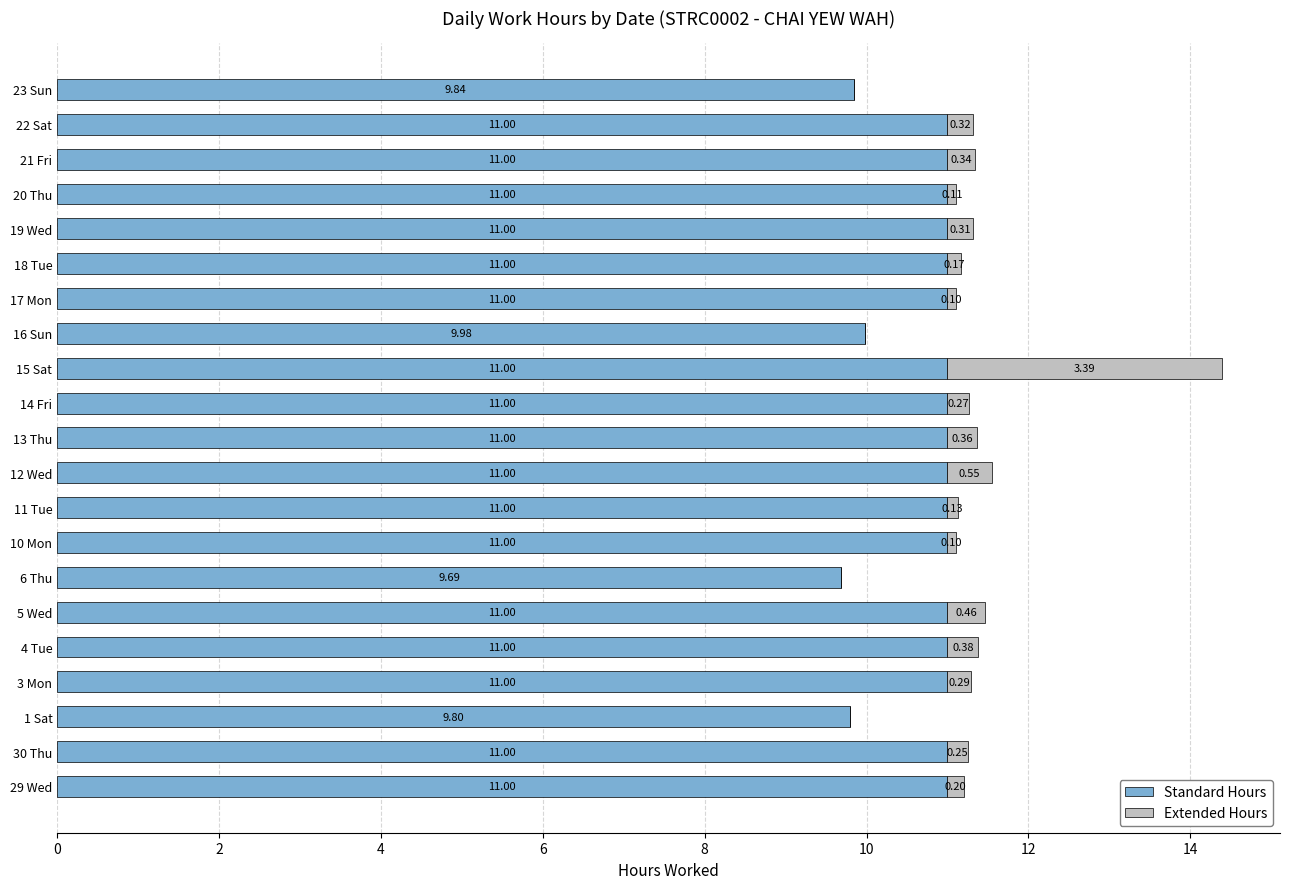

What is the average value of the Standard Hours series?

10.8